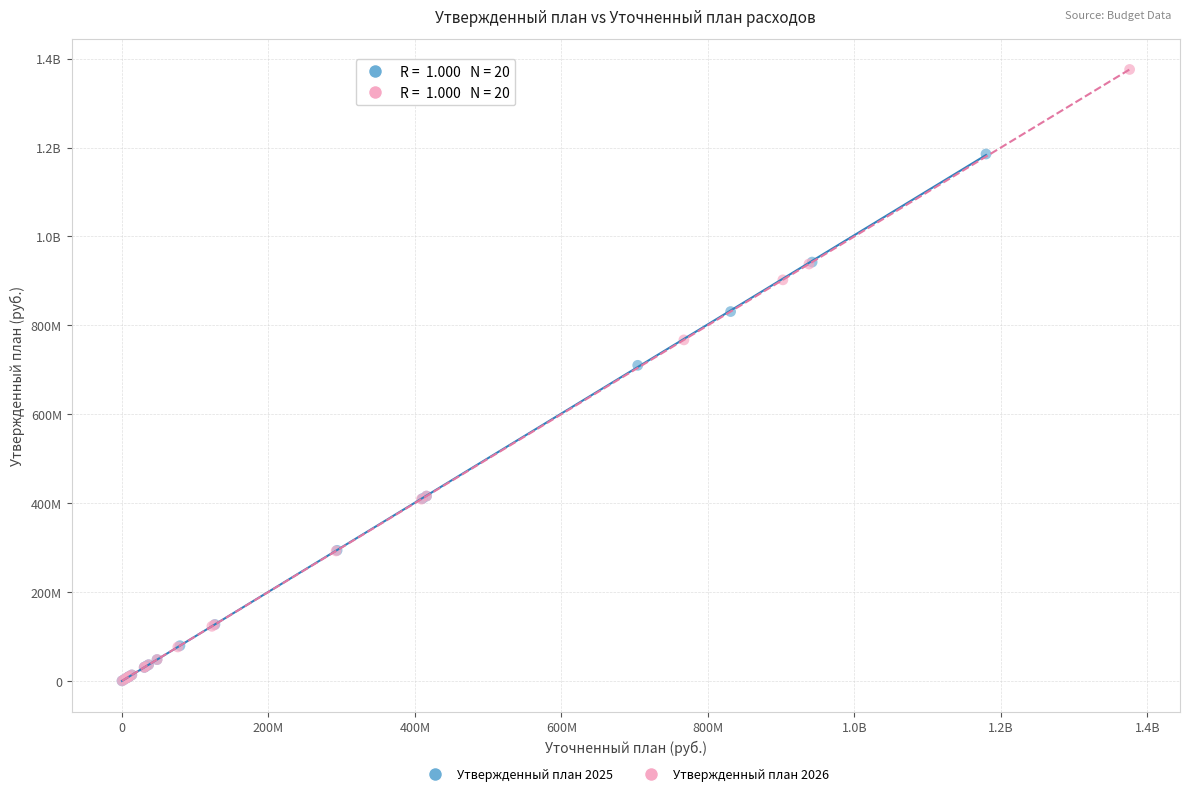

What are all the series names shown in the legend?

Утвержденный план 2025, Утвержденный план 2026